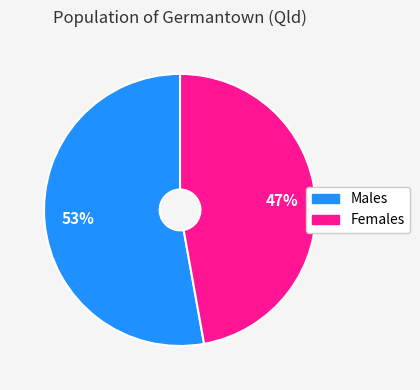

Do Females and Males together represent more than half of the pie?

Yes